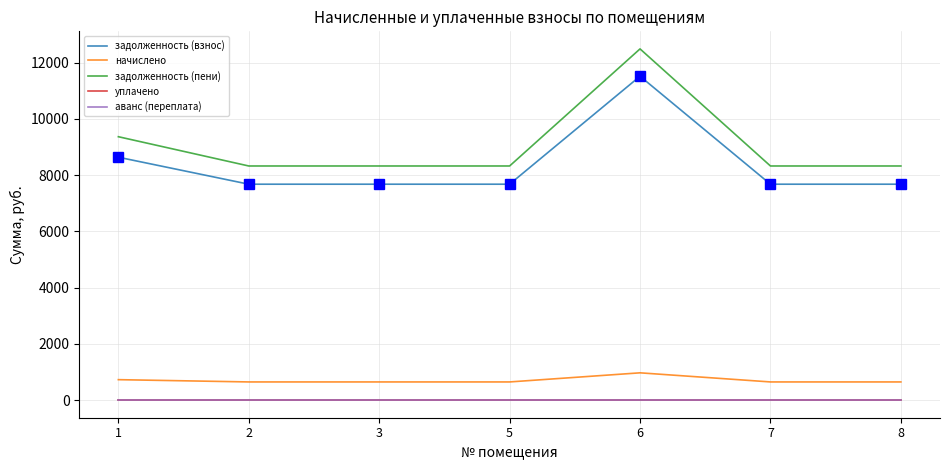

What is the value of the задолженность (пени) point at the 4th from the left?

8328